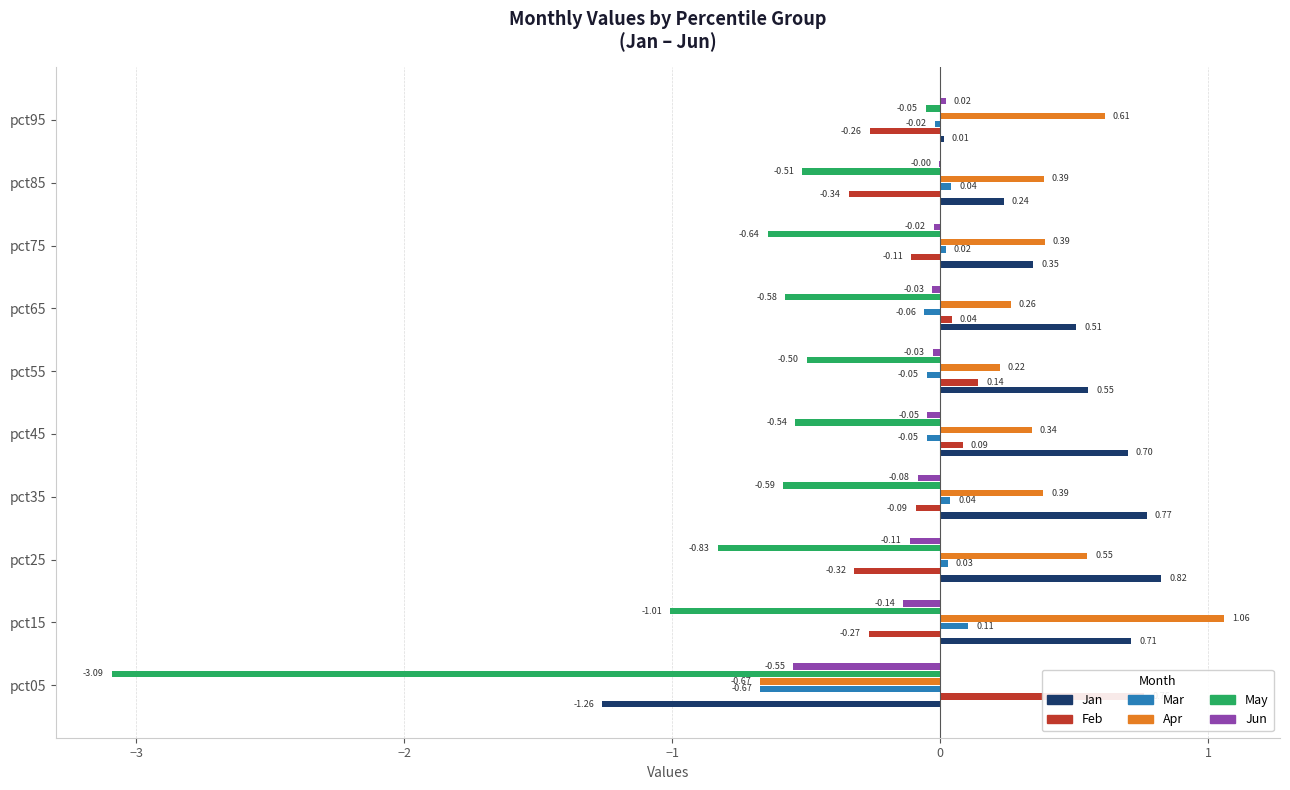

How many bars are there in total?

60